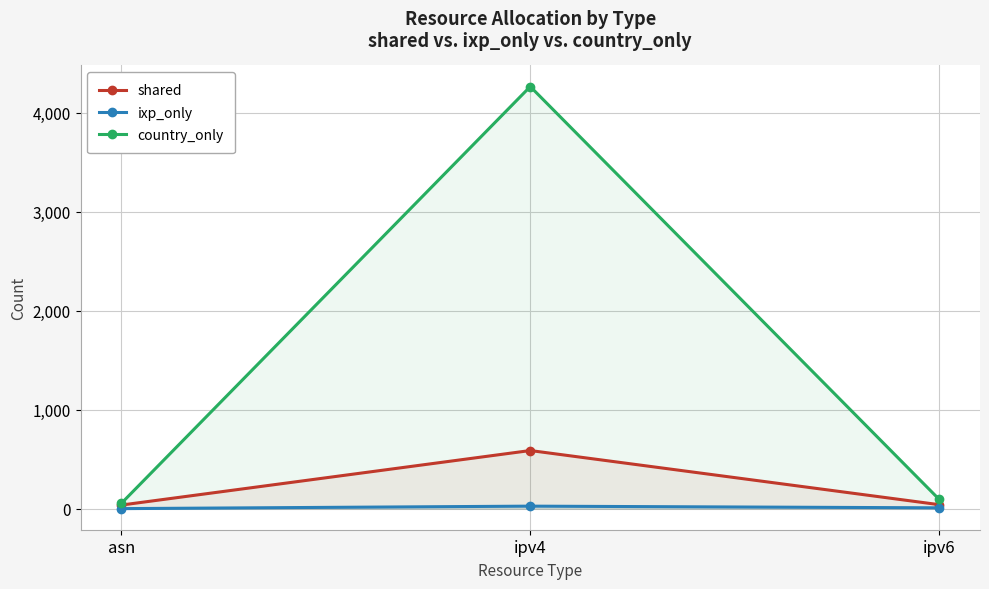

What is the label of the 2nd point from the right?

ipv4